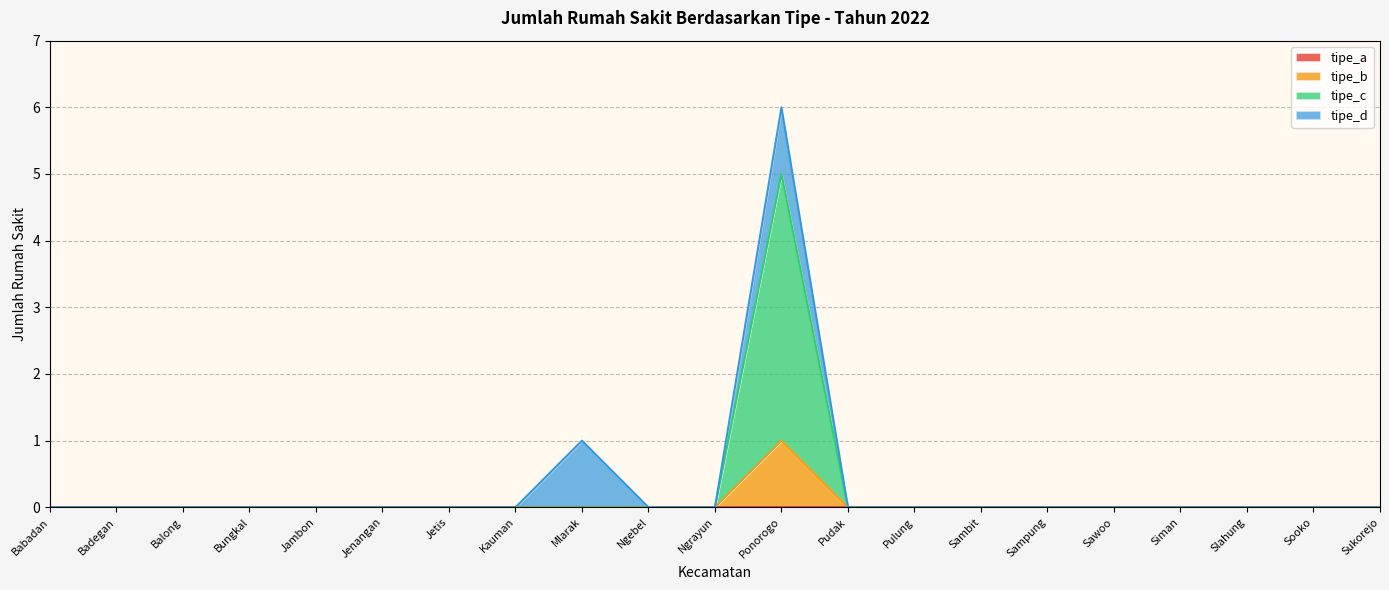

At which category is the sum across all series the highest?

Ponorogo